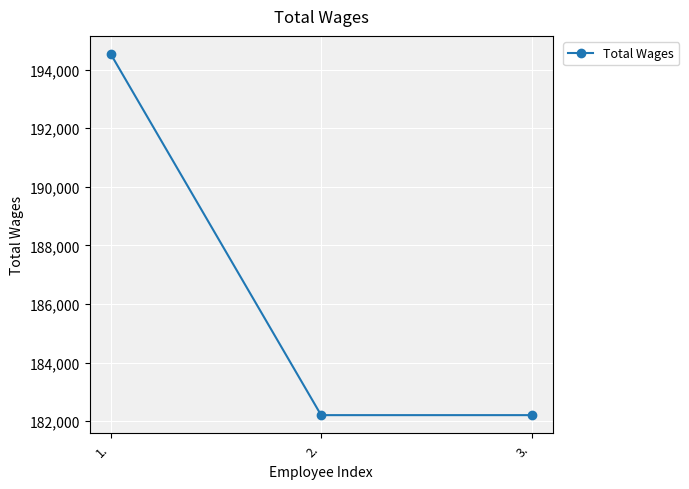

What position from the right is 1.?

3